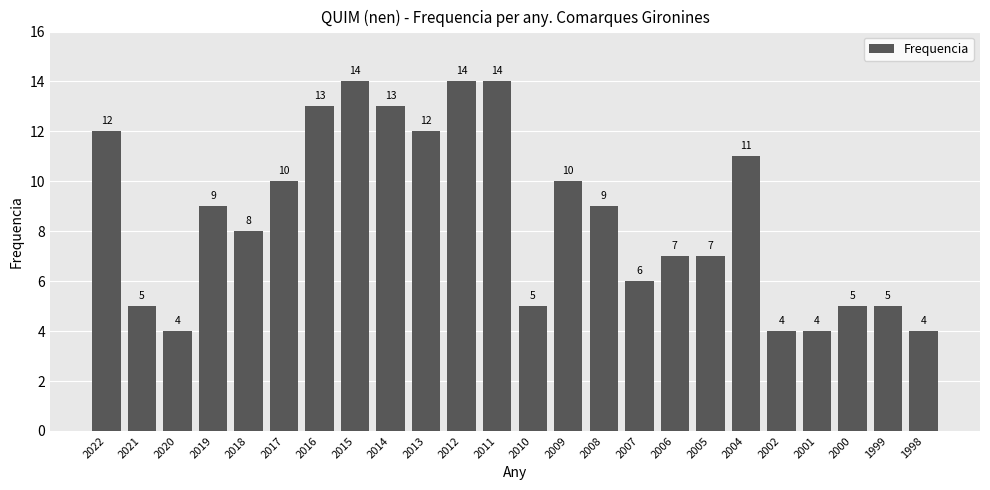

Reading left to right, transcribe all the data shown in this chart.

2022=12	2021=5	2020=4	2019=9	2018=8	2017=10	2016=13	2015=14	2014=13	2013=12	2012=14	2011=14	2010=5	2009=10	2008=9	2007=6	2006=7	2005=7	2004=11	2002=4	2001=4	2000=5	1999=5	1998=4